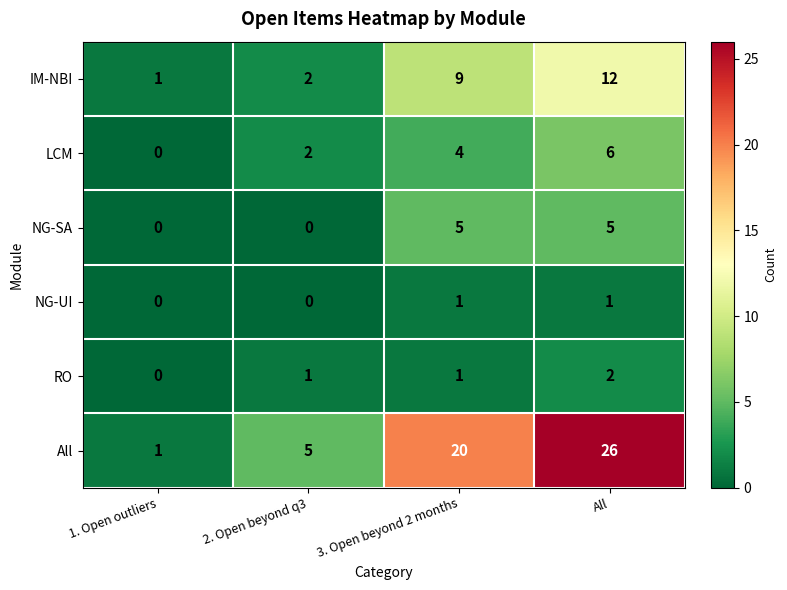

Count the RO values in the range 1 to 2.

3